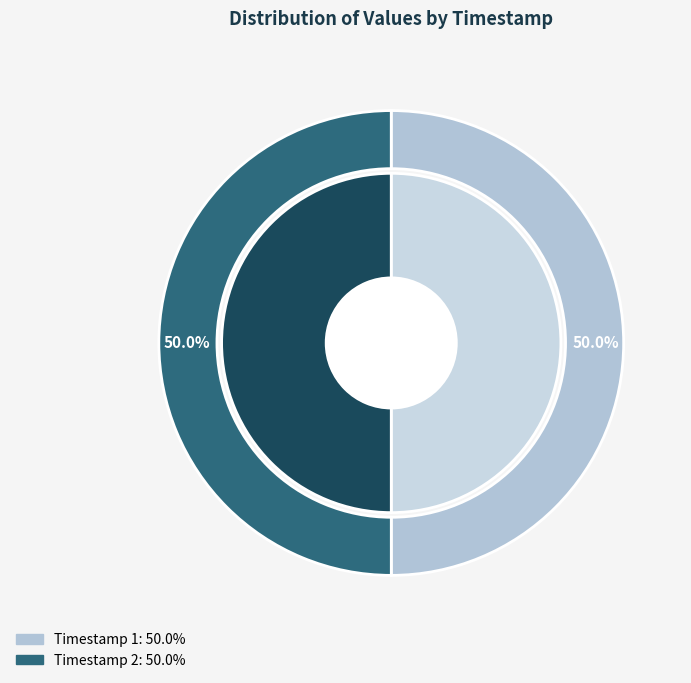

To the nearest percent, what is the average slice percentage?

50%